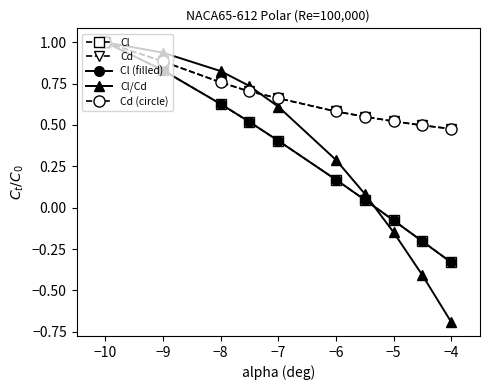

What is the difference between the maximum and minimum values in the Cl (filled) series?

1.3